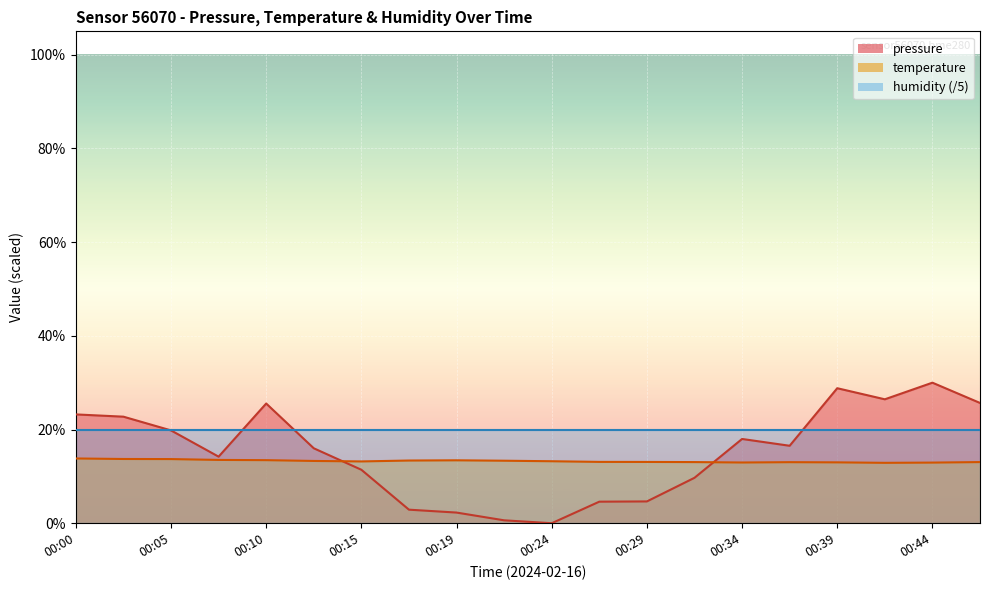

Which series has the widest spread of values?

pressure